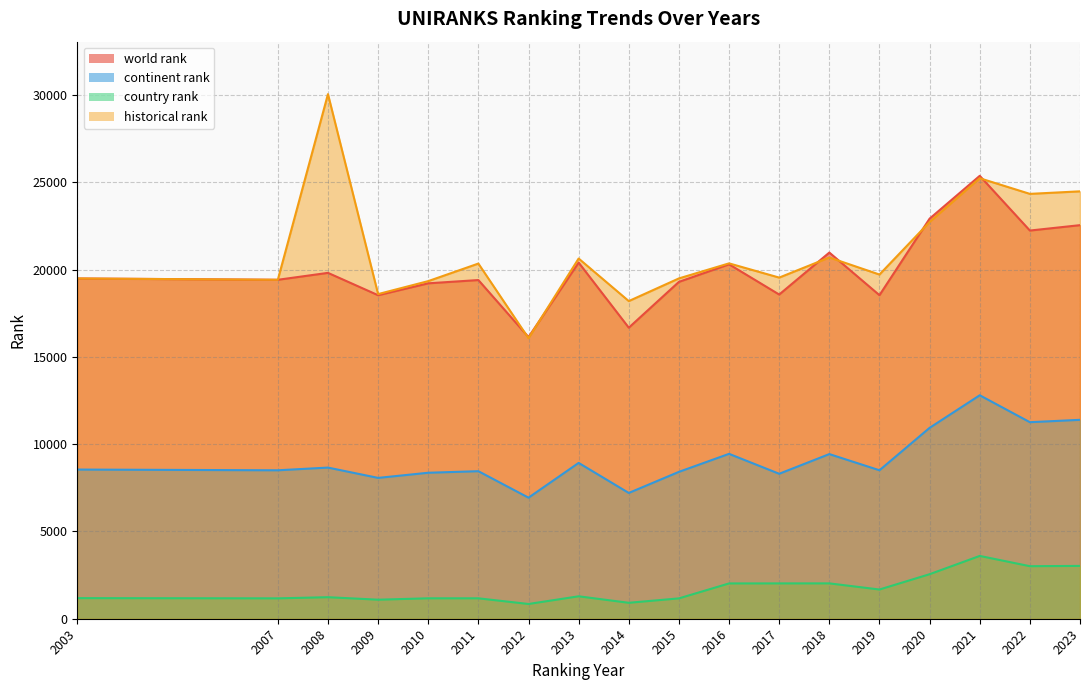

Reading left to right, transcribe all the data shown in this chart.

world rank: 2003=19499	2007=19424	2008=19821	2009=18540	2010=19222	2011=19409	2012=16140	2013=20410	2014=16679	2015=19305	2016=20312	2017=18579	2018=20985	2019=18542	2020=22927	2021=25381	2022=22246	2023=22555
continent rank: 2003=8549	2007=8507	2008=8662	2009=8071	2010=8366	2011=8455	2012=6937	2013=8930	2014=7208	2015=8417	2016=9449	2017=8307	2018=9435	2019=8508	2020=10939	2021=12806	2022=11263	2023=11399
country rank: 2003=1181	2007=1168	2008=1234	2009=1091	2010=1170	2011=1170	2012=845	2013=1285	2014=913	2015=1166	2016=2023	2017=2025	2018=2026	2019=1674	2020=2551	2021=3599	2022=3011	2023=3027
historical rank: 2003=19499	2007=19424	2008=30064	2009=18605	2010=19348	2011=20354	2012=16075	2013=20643	2014=18204	2015=19503	2016=20365	2017=19550	2018=20702	2019=19725	2020=22734	2021=25244	2022=24348	2023=24493